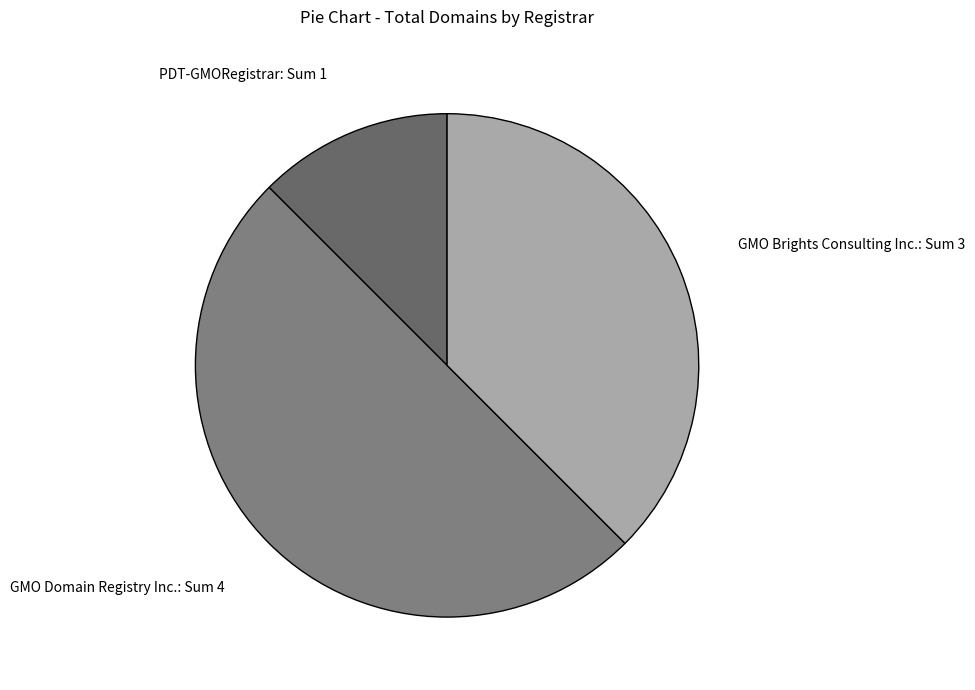

Which slice is the smallest?

PDT-GMORegistrar